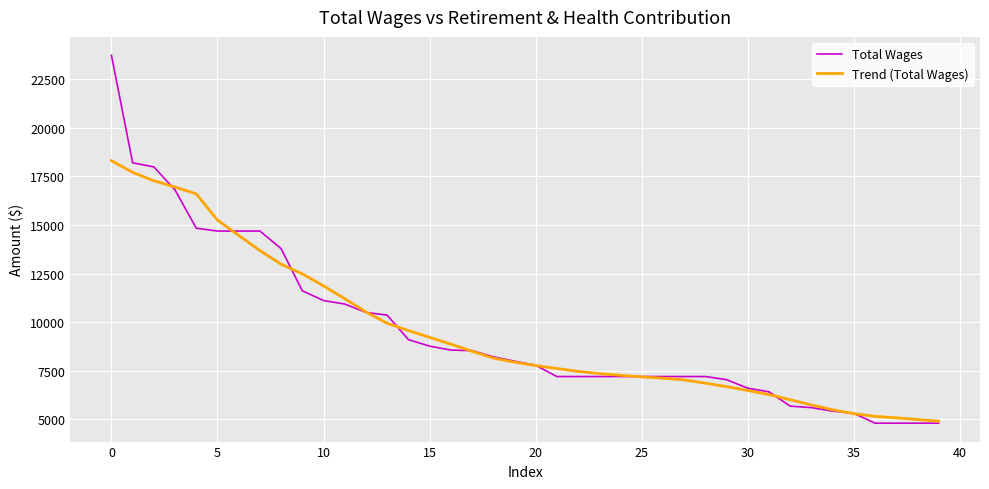

Which series has the largest range (max minus min)?

Total Wages